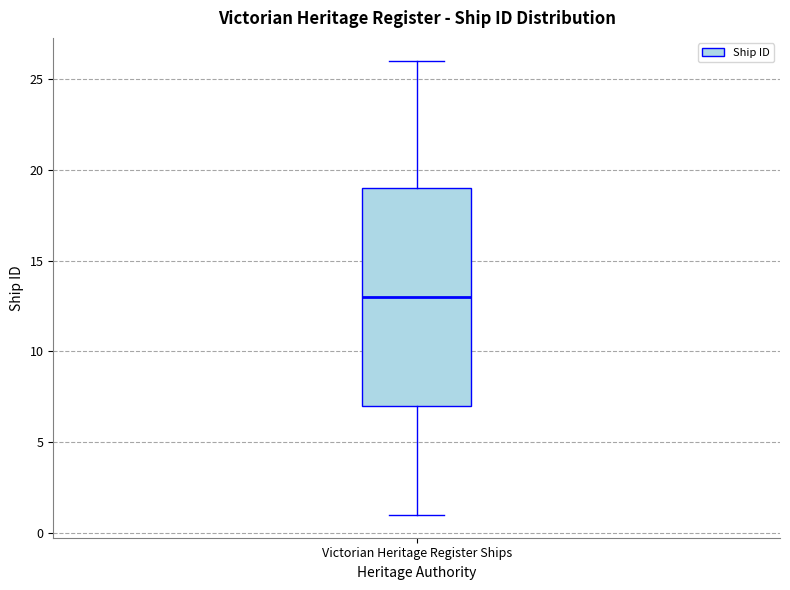

Where is the lower edge of the box for Victorian Heritage Register Ships on the y-axis? The values are not printed on the chart, so give them approximately, as read against the axis.

7